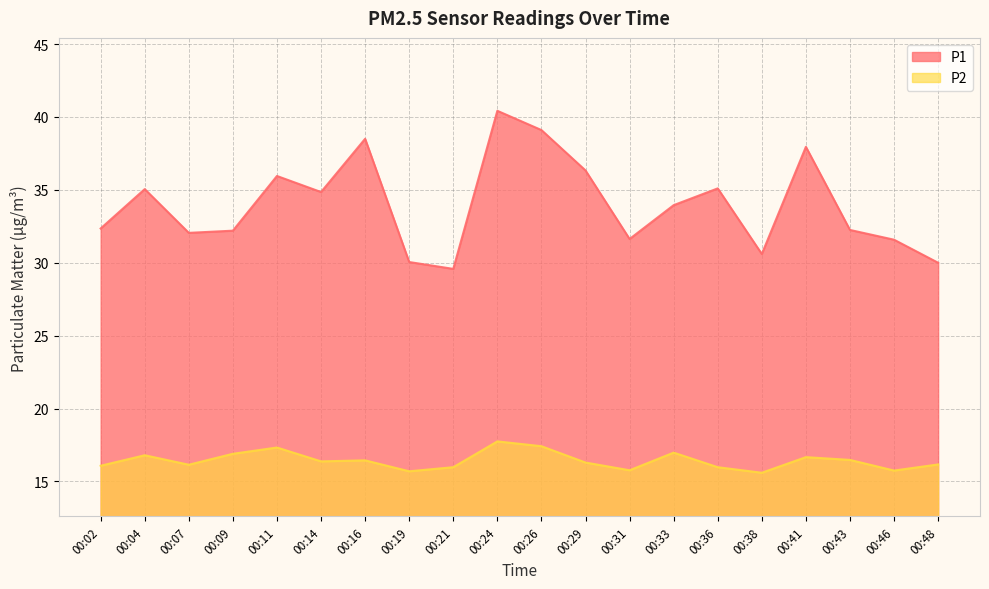

Reading right to left, list all the values displayed in this chart.

P1: 30.0	31.6	32.2	38.0	30.6	35.1	34.0	31.6	36.3	39.1	40.4	29.6	30.1	38.5	34.9	36.0	32.2	32.0	35.0	32.4
P2: 16.2	15.8	16.5	16.7	15.6	16.0	17.0	15.8	16.3	17.4	17.8	16.0	15.7	16.4	16.4	17.3	16.9	16.1	16.8	16.1